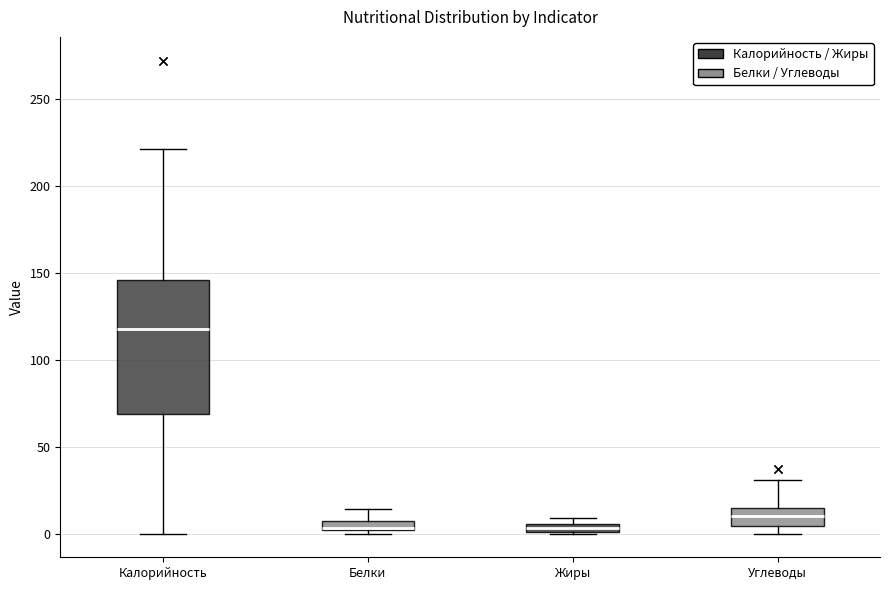

Which box has the highest median line?

Калорийность